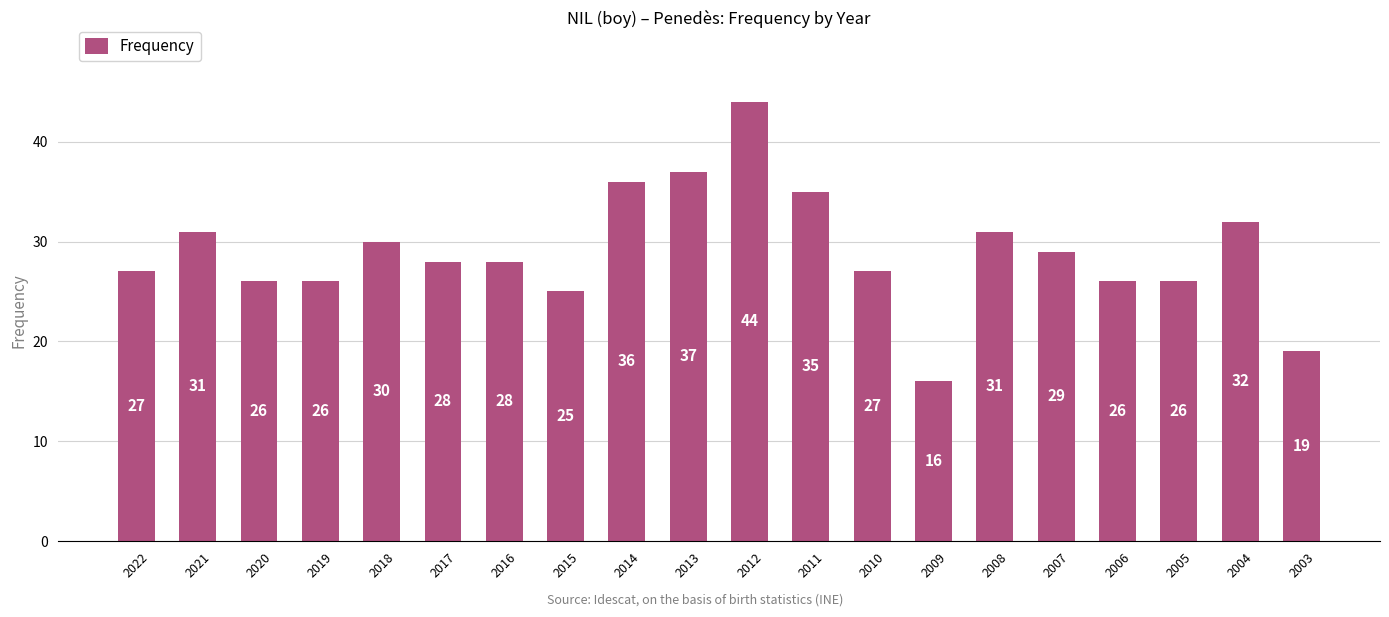

The chart shows a value of 28 at 2016. True or false?

True